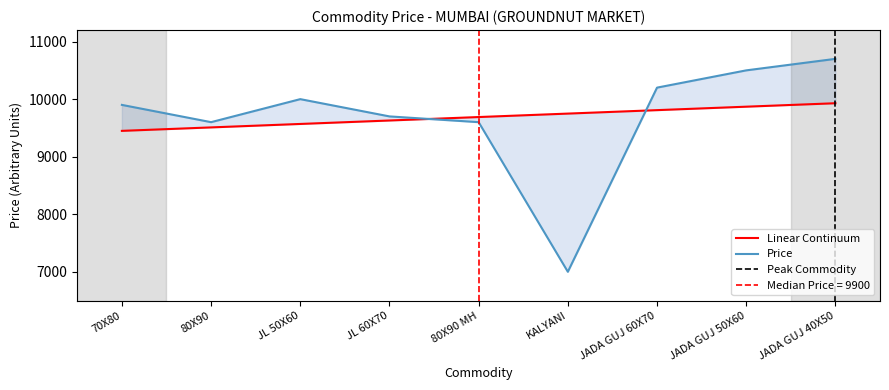

What is the change in value from 70X80 to JADA GUJ 50X60?

+600